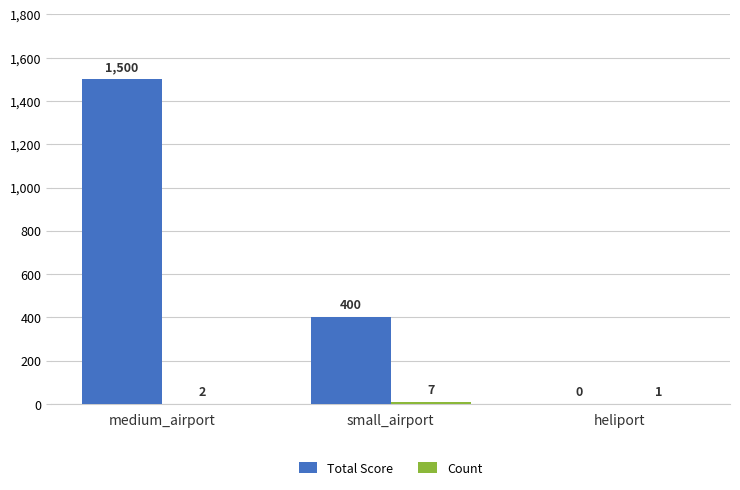

At which category is the sum across all series the highest?

medium_airport